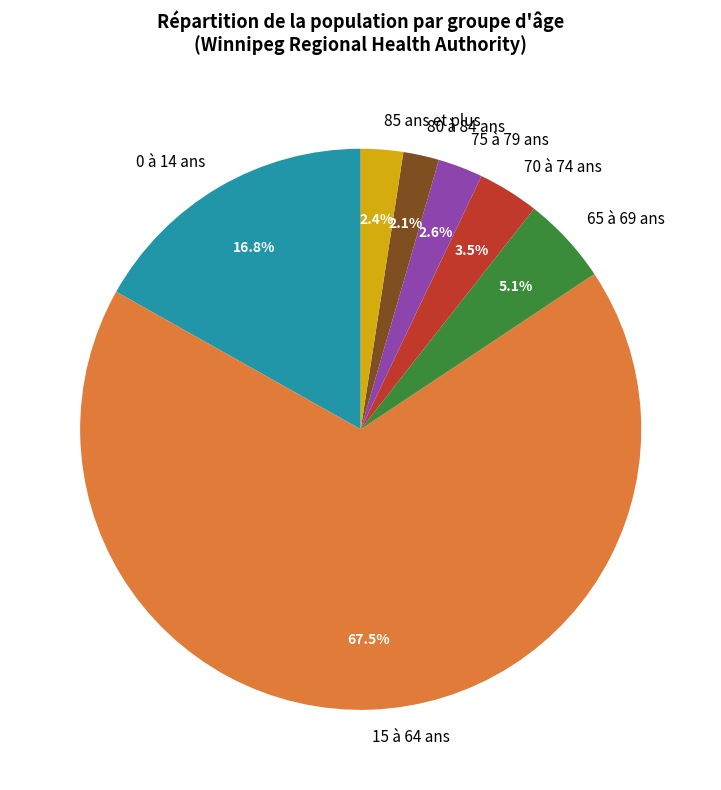

Does 15 à 64 ans account for over 50% of the chart?

Yes